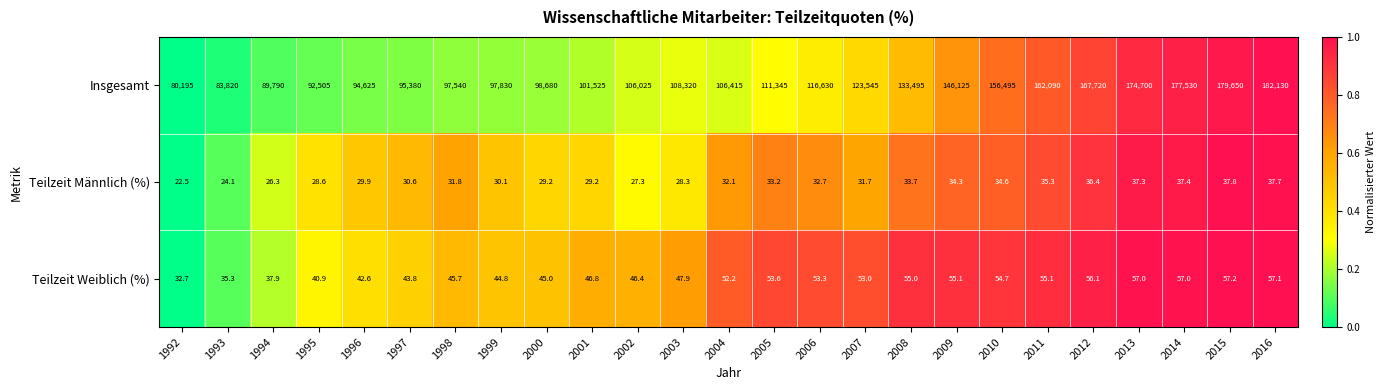

Between 1993 and 2006, which series saw the biggest shift?

Insgesamt